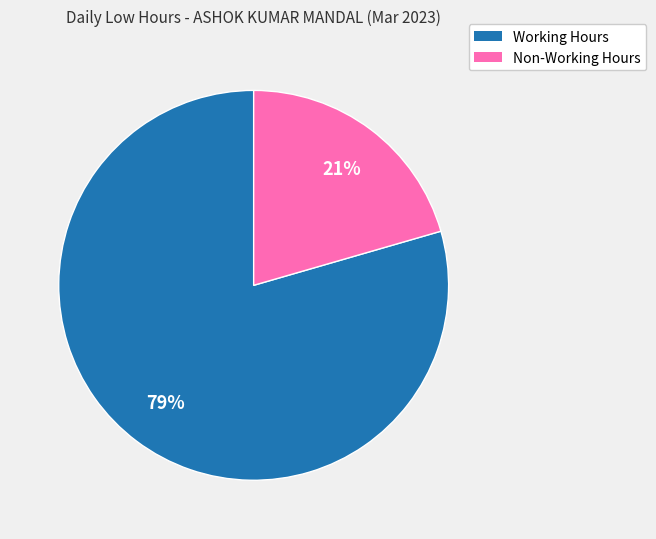

How many slices are in this pie chart?

2